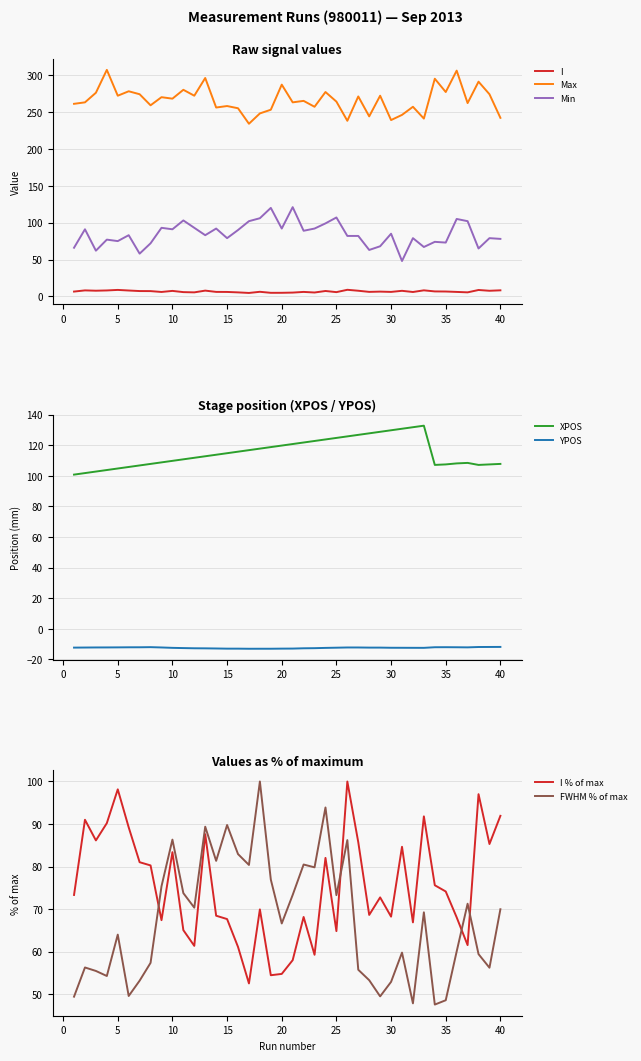

What is the minimum value for Max?

234.0